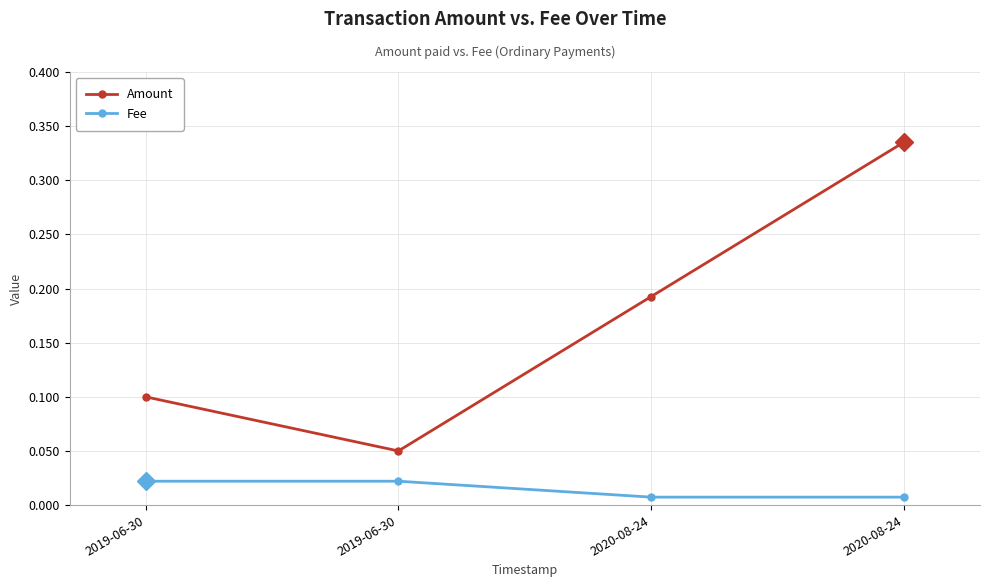

Does the chart have visible grid lines?

Yes